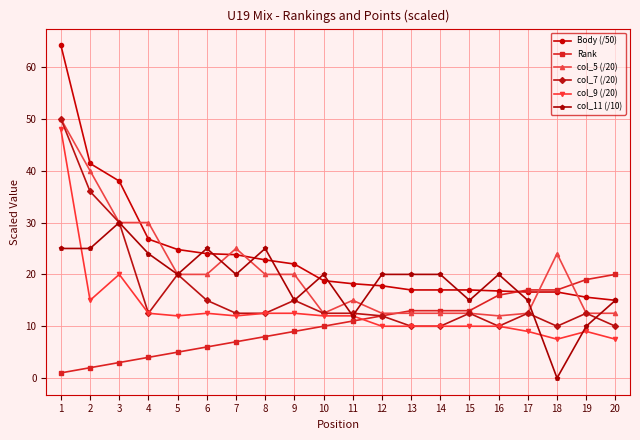

True or false: col_9 (/20) and Body (/50) intersect in this chart.

False